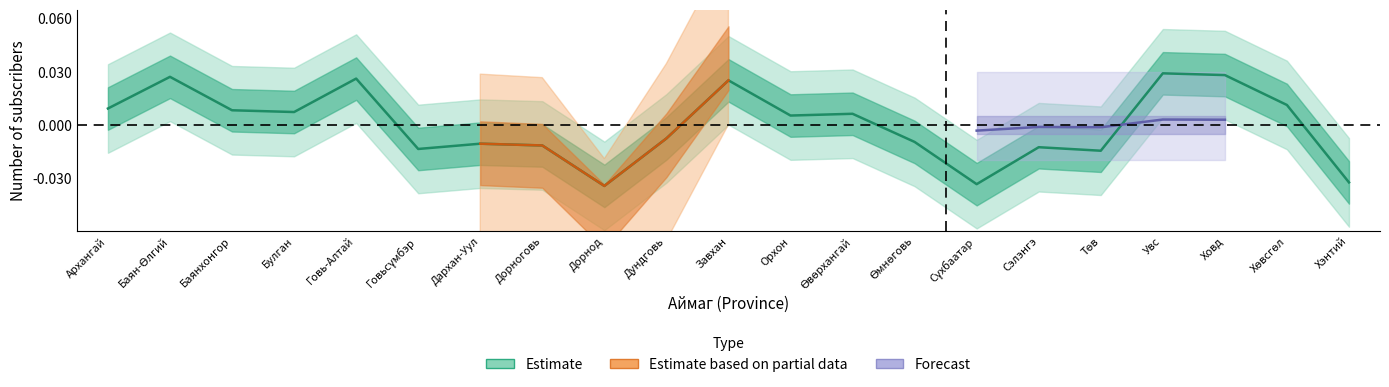

True or false: the data has more than 1 interior local peaks.

True